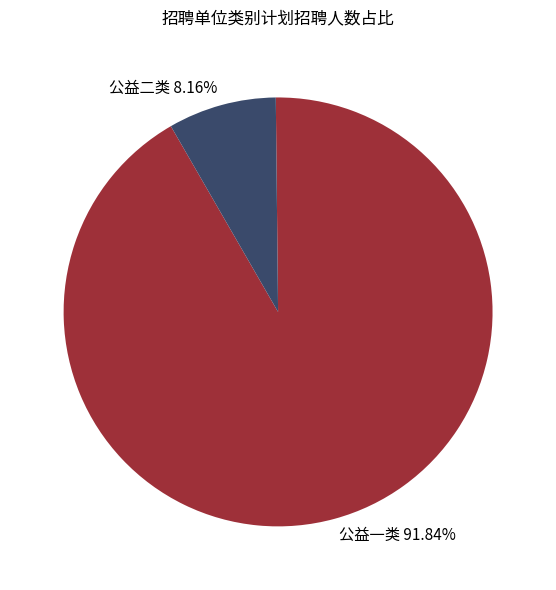

Which category accounts for the majority?

公益一类